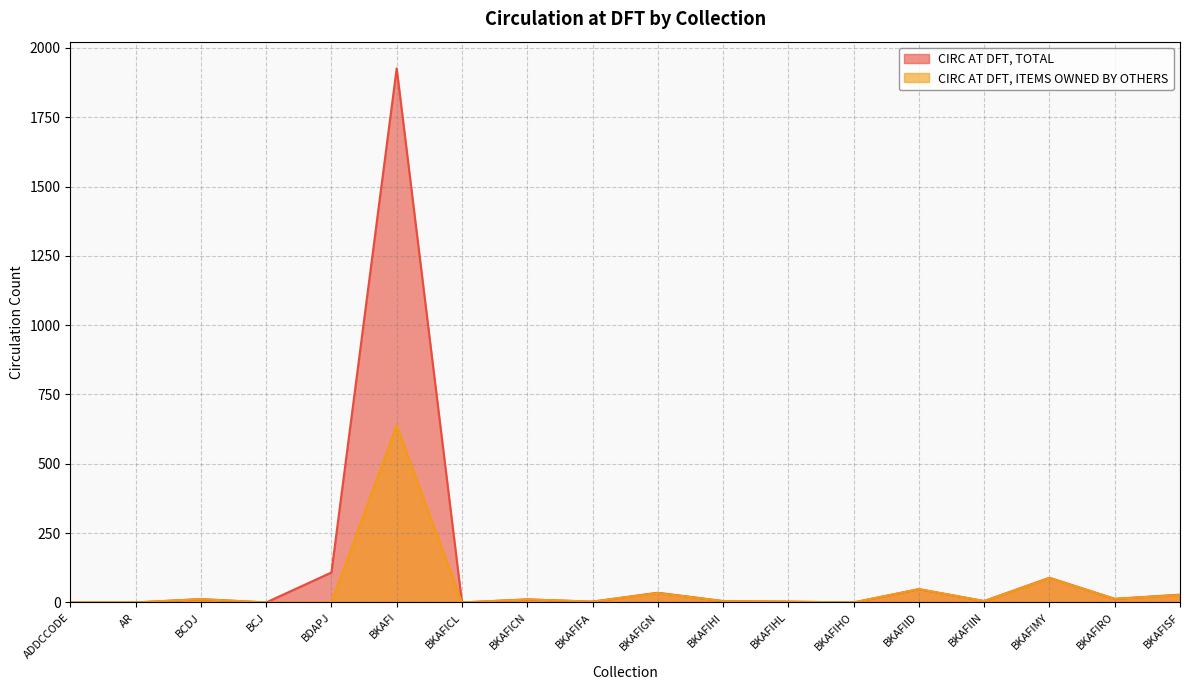

Which has a higher value, BCJ or BKAFIID?

BKAFIID